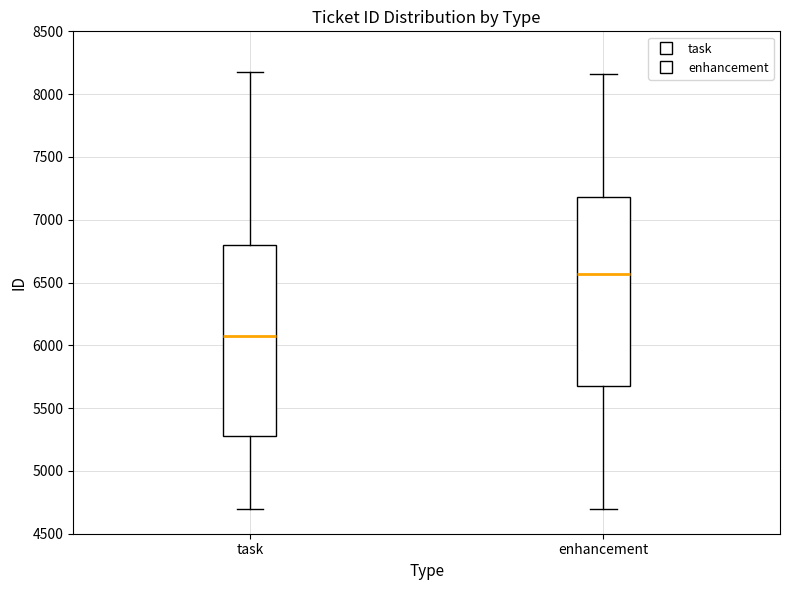

Reading left to right, transcribe this box plot: for each box, give where its median line is, the range the box spans, and where its two whiskers end, as read against the y-axis. The values are not printed on the chart, so give them approximately, as read against the axis.

task: median 6100, box 5300 to 6800, whiskers 4700 to 8200
enhancement: median 6550, box 5700 to 7200, whiskers 4700 to 8150